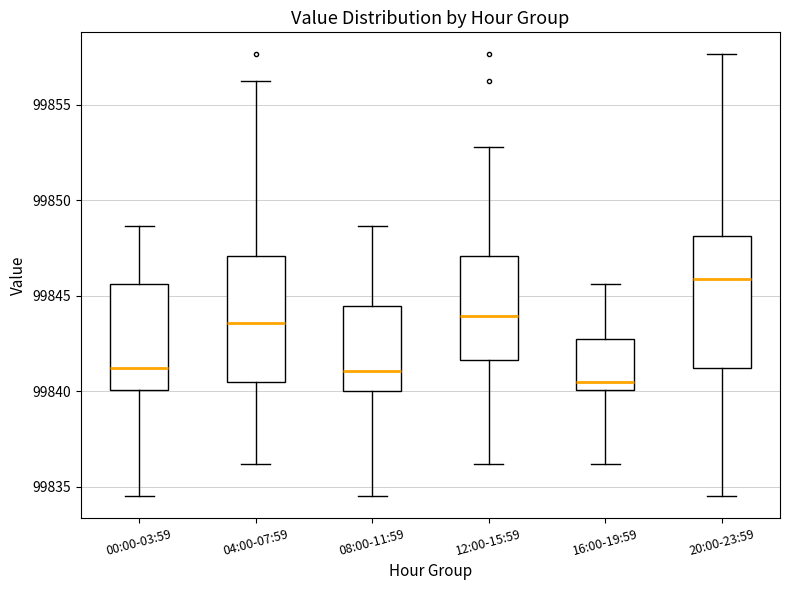

Where does the median line of the box for 20:00-23:59 sit on the y-axis? The values are not printed on the chart, so give them approximately, as read against the axis.

99846.0